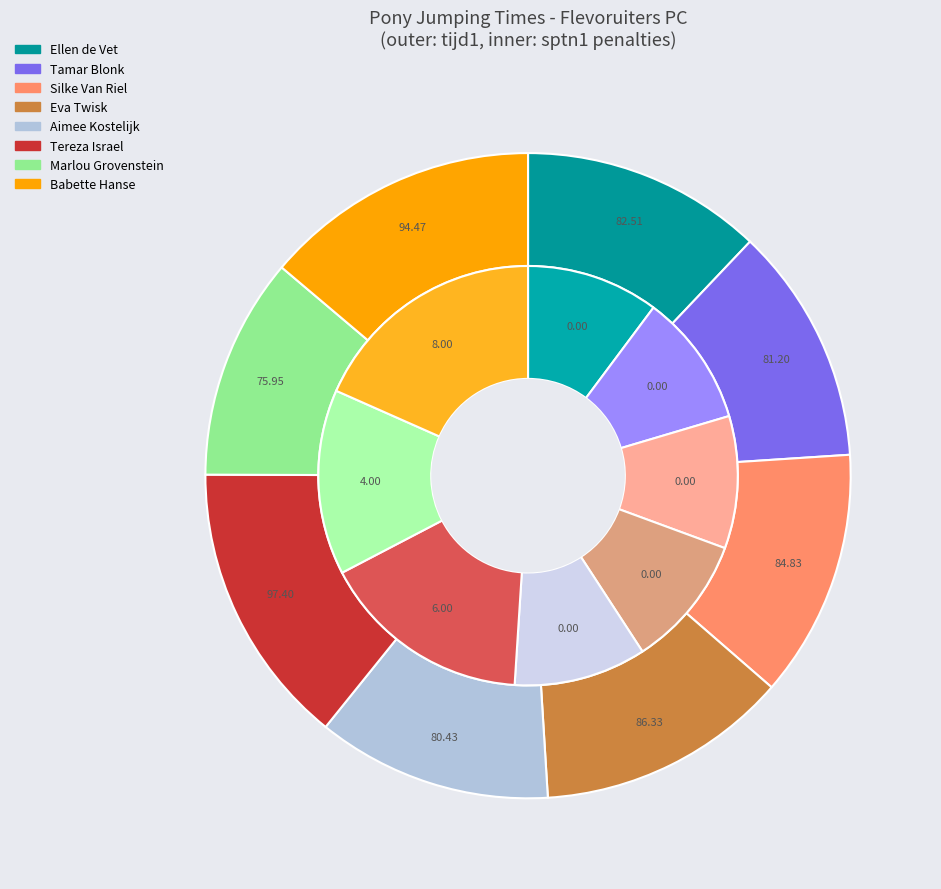

Which category has the smallest portion of the pie?

Ellen de Vet